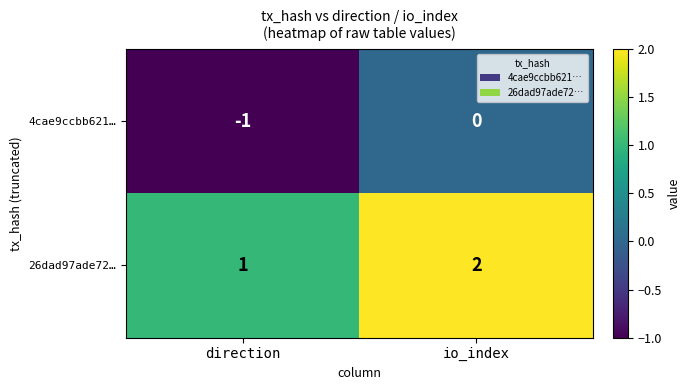

What is the difference between the highest and lowest values at direction?

2